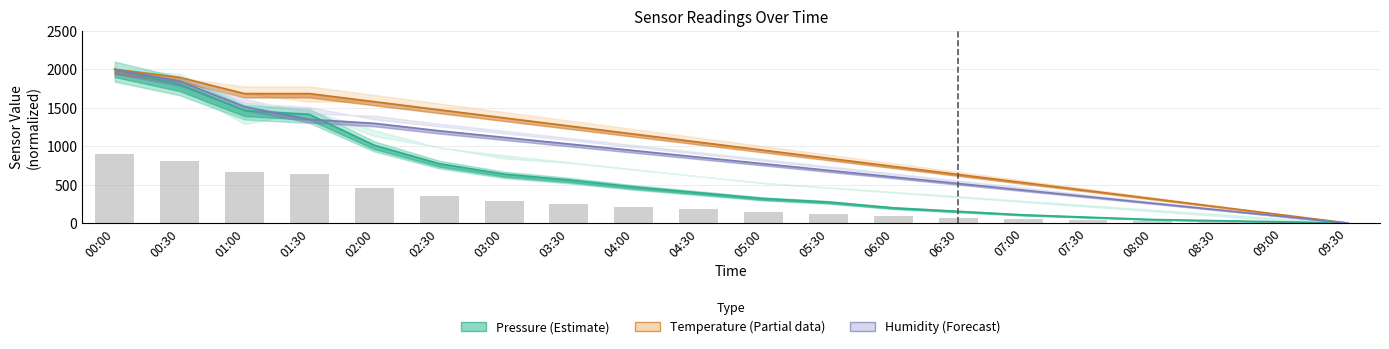

What is the sum of all Temperature (Partial) values?

19894.7